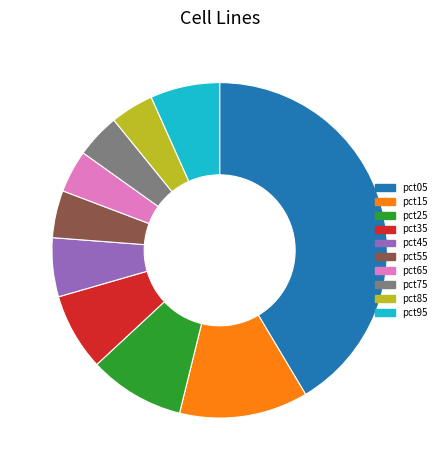

Which has a higher value, pct15 or pct45?

pct15